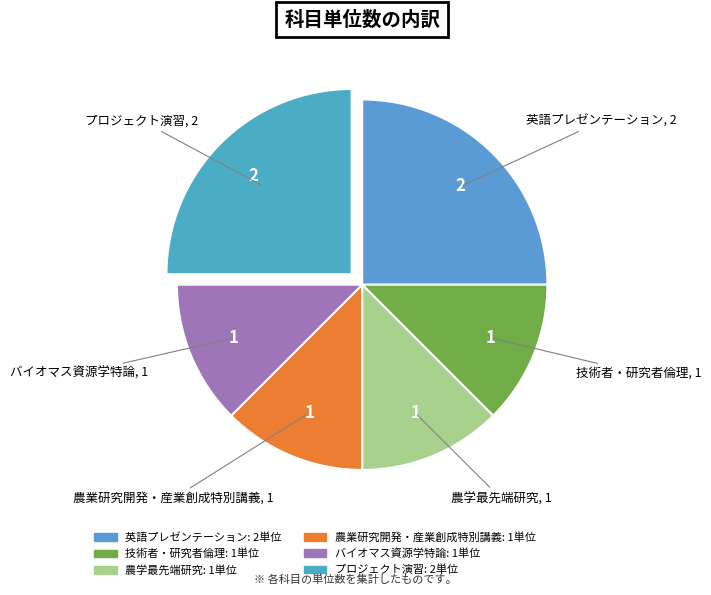

Approximately how many times larger is the value at 農業研究開発・産業創成特別講義 compared to 英語プレゼンテーション?

0.5